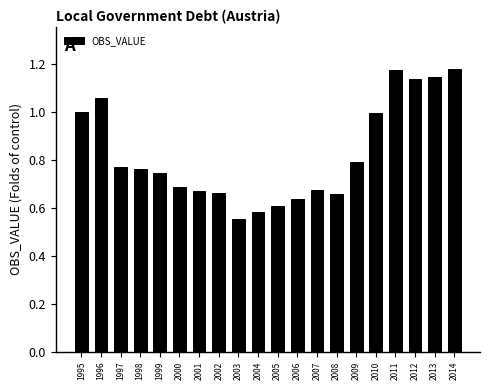

The value at 2000 is 1.0. True or false?

False